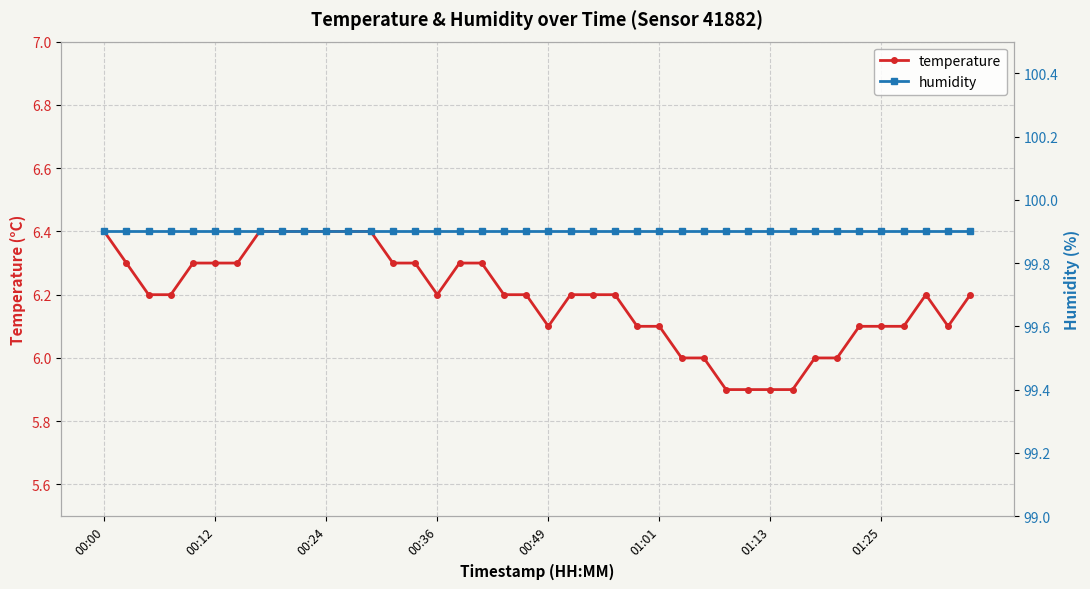

What is the difference between the maximum and minimum values in the temperature series?

0.5